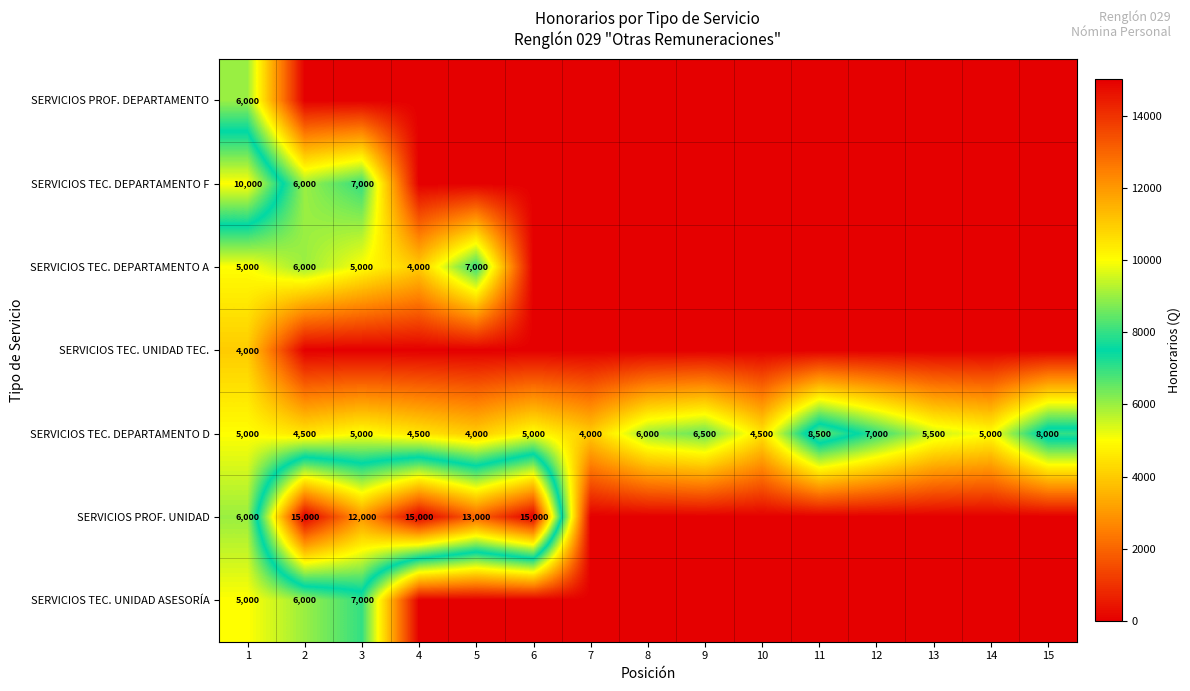

The SERVICIOS TEC. DEPARTAMENTO D series shows 11687 at 9. True or false?

False